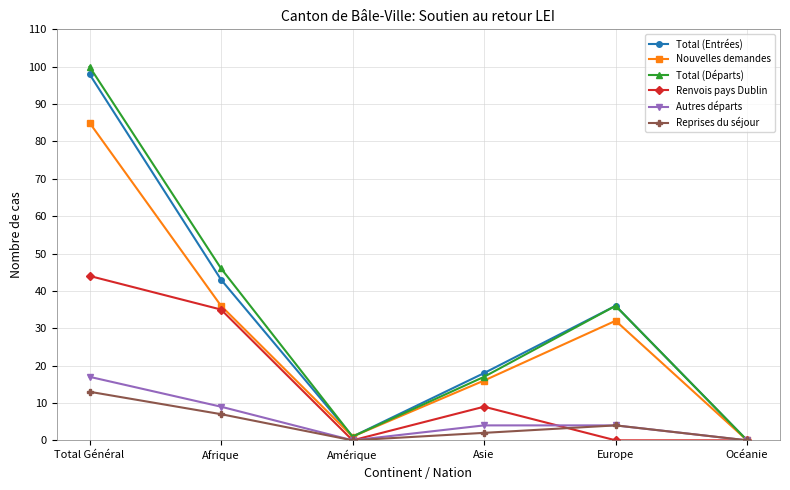

What is the value of the Total (Départs) point at the 2nd from the left?

46